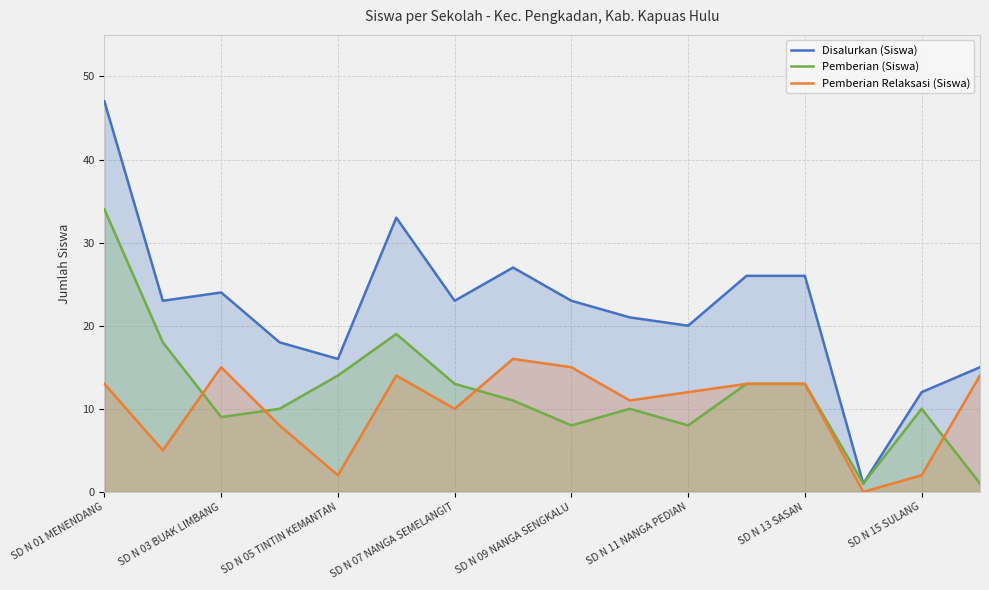

True or false: Disalurkan (Siswa) and Pemberian (Siswa) intersect in this chart.

False